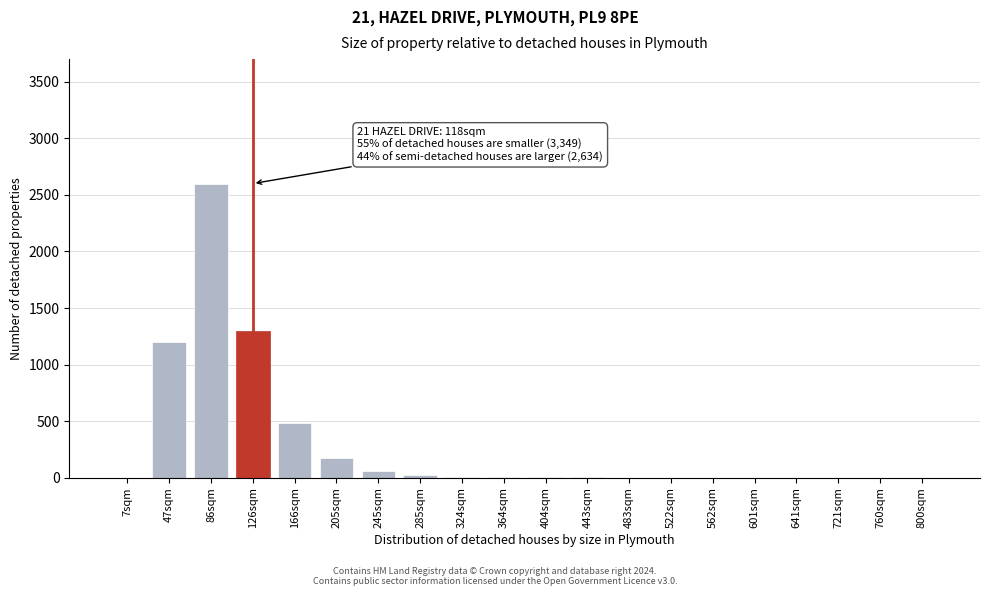

Which category has the highest value across all series?

86sqm